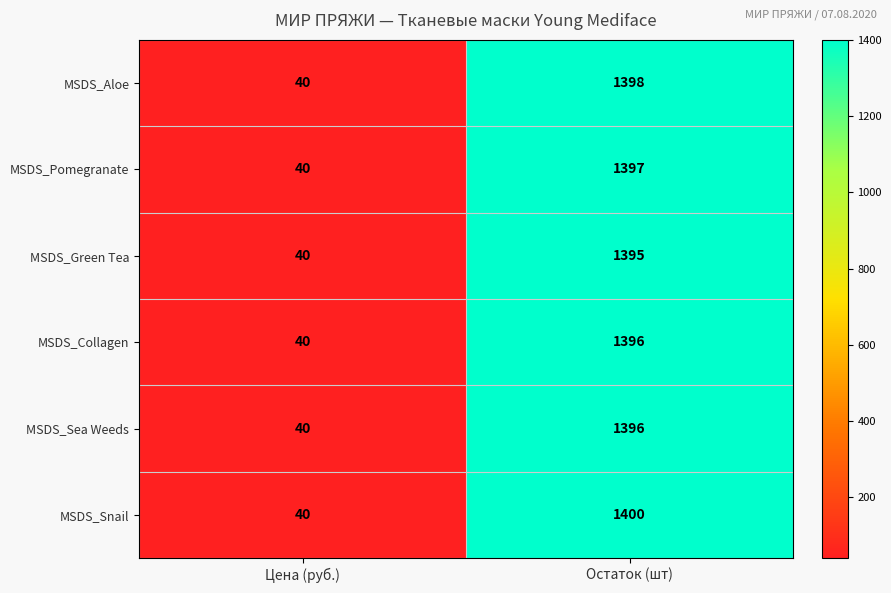

Count the number of data series in this chart.

6